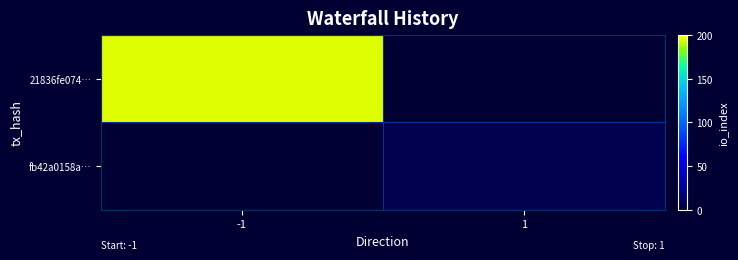

At which category does the chart reach its peak across all series?

-1